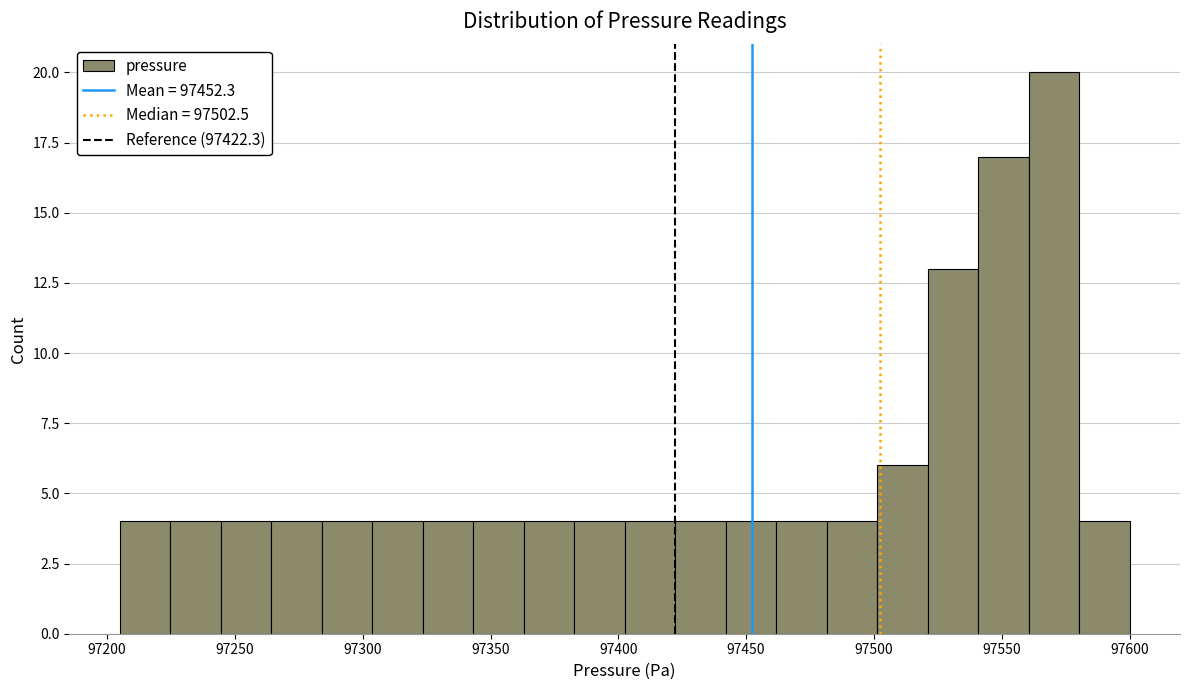

Read against the x-axis, roughly where is the centre of the tallest bar?

97570